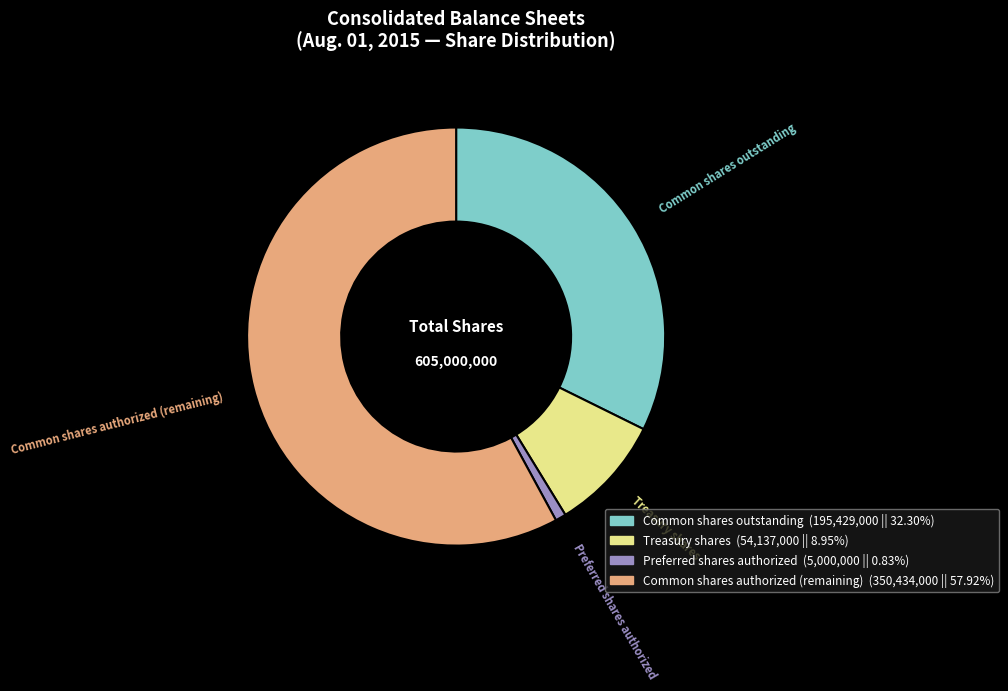

Rank the categories by value from highest to lowest.

Common shares authorized (remaining), Common shares outstanding, Treasury shares, Preferred shares authorized